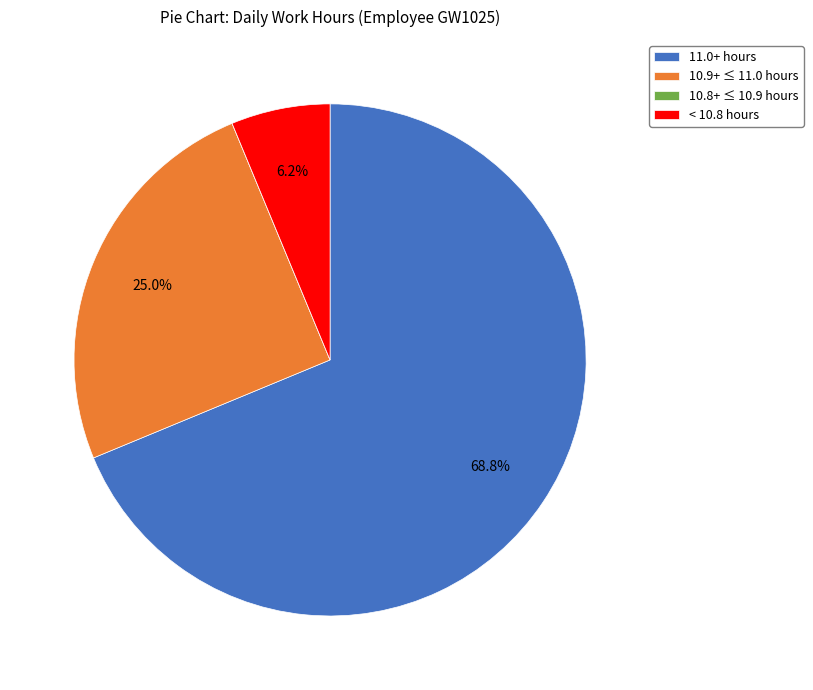

Which category has the biggest portion of the pie?

11.0+ hours